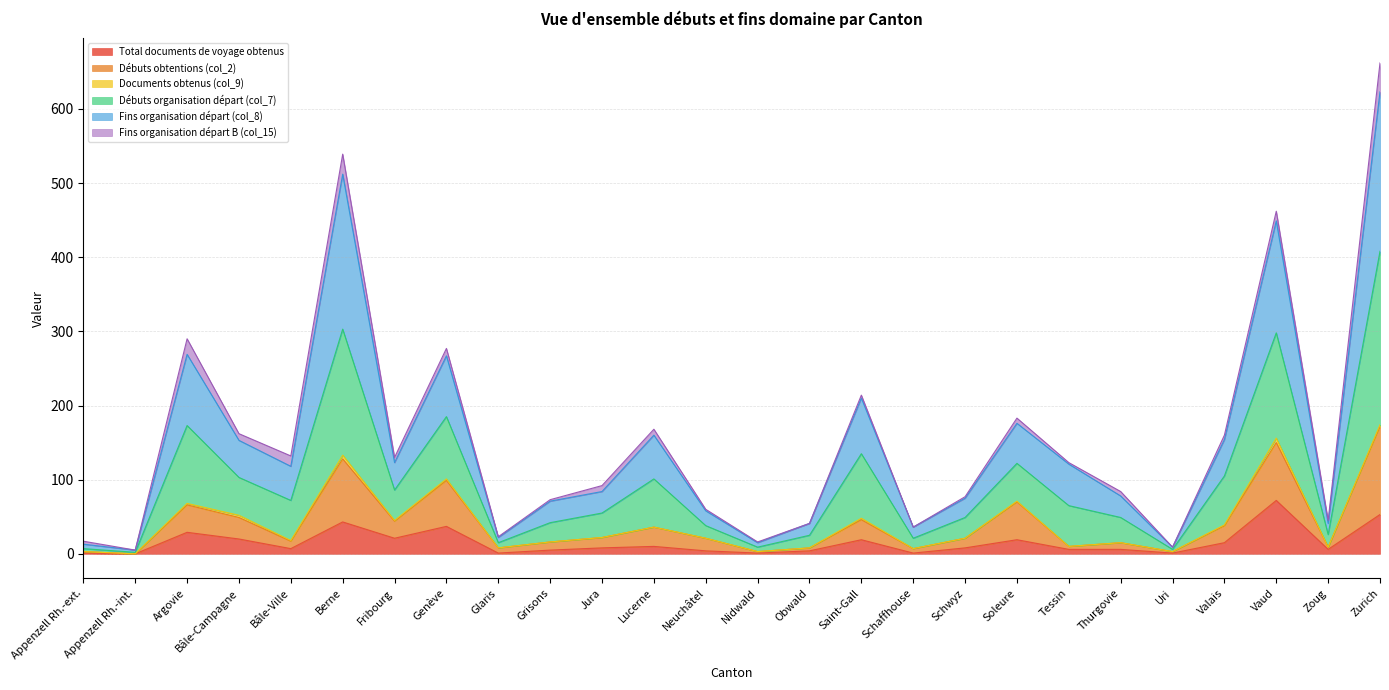

In Fins organisation départ (col_8), how many points are higher than both neighbors (excluding endpoints)?

7